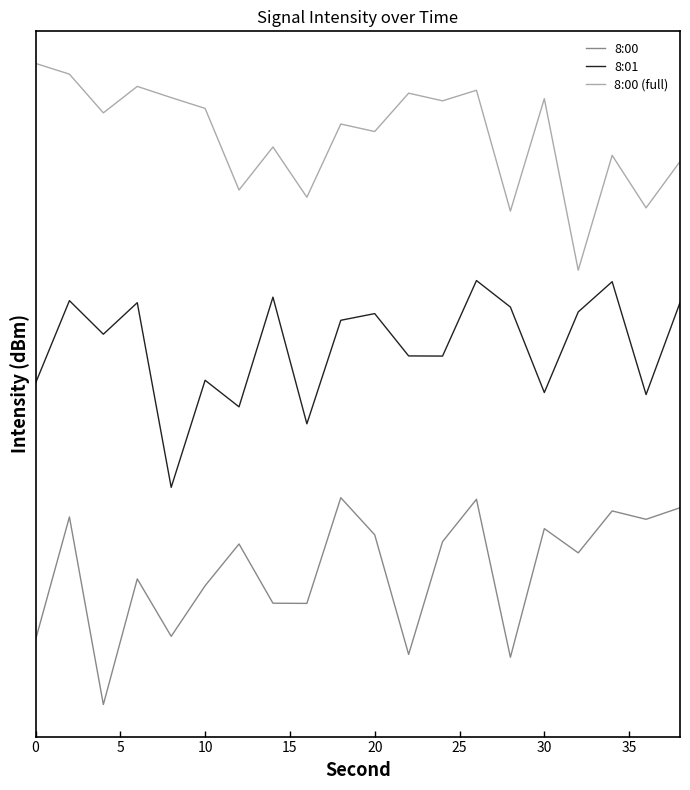

True or false: 8:00 (full) and 8:01 intersect in this chart.

False